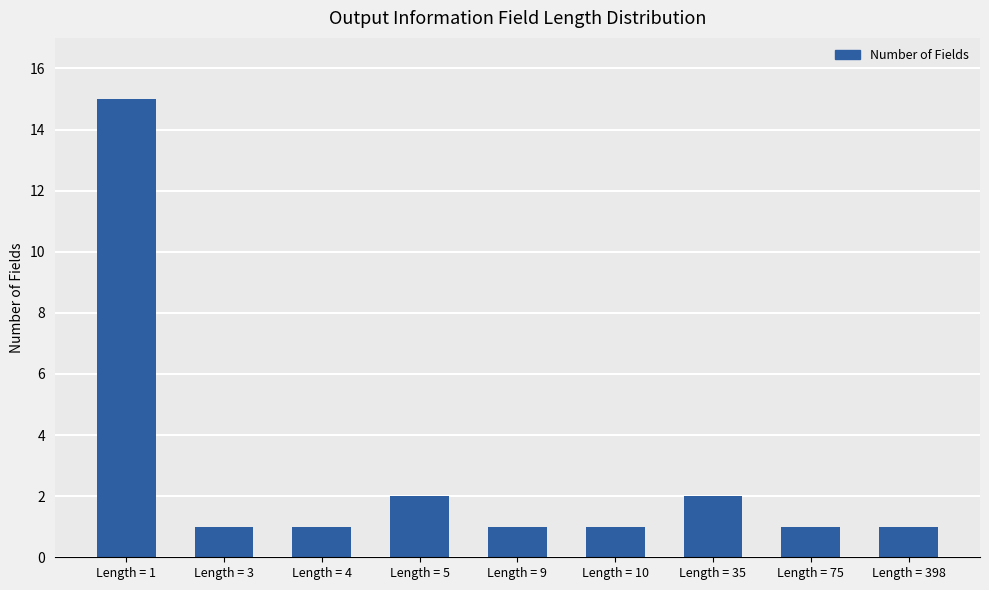

Which category has the highest value across all series?

Length = 1